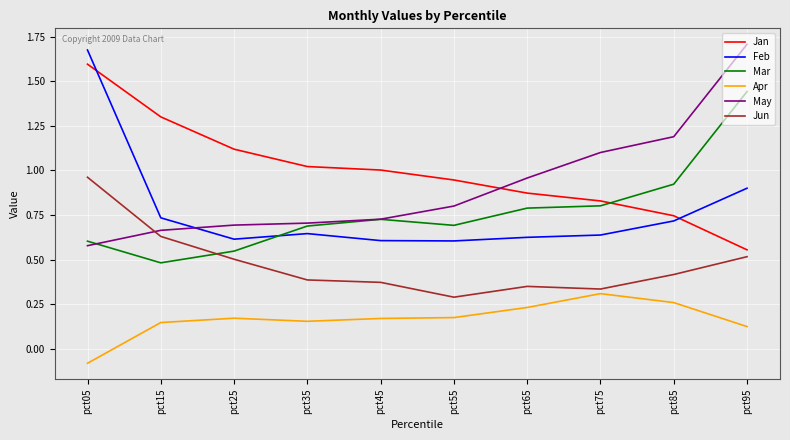

At which label does Apr first exceed 0?

pct15